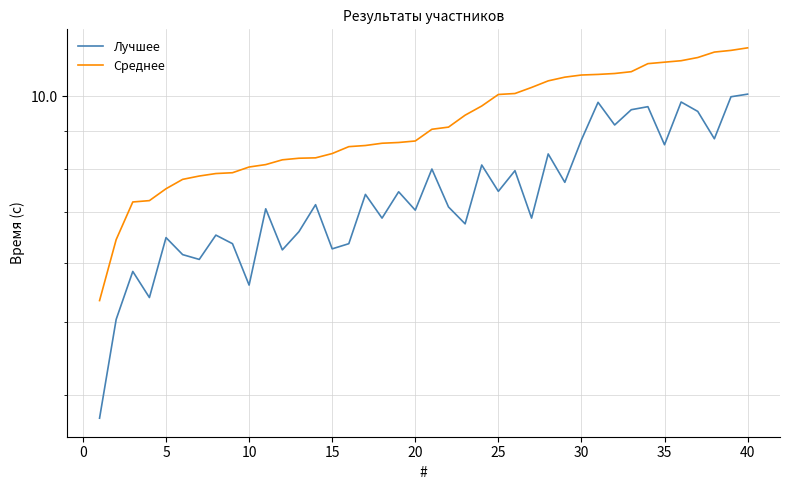

What is the minimum value for Среднее?

5.3